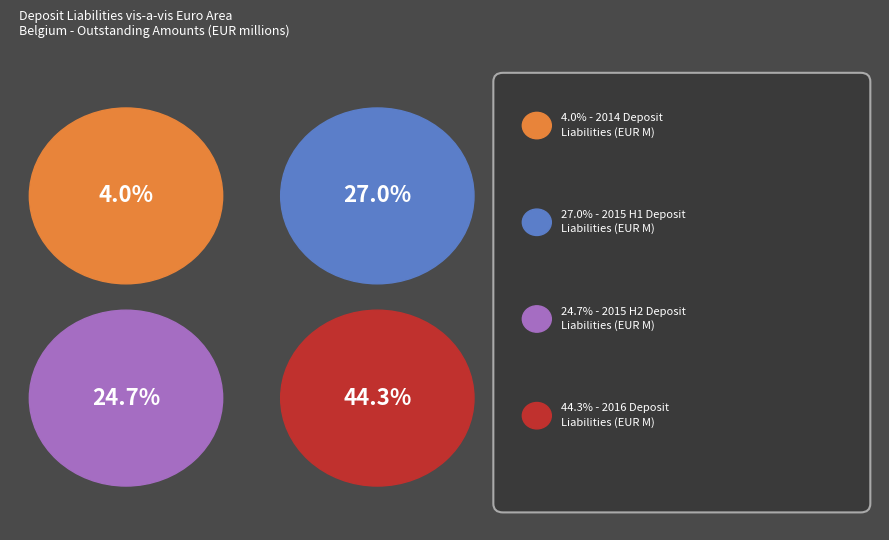

Is 2015-05 the majority of the pie?

No